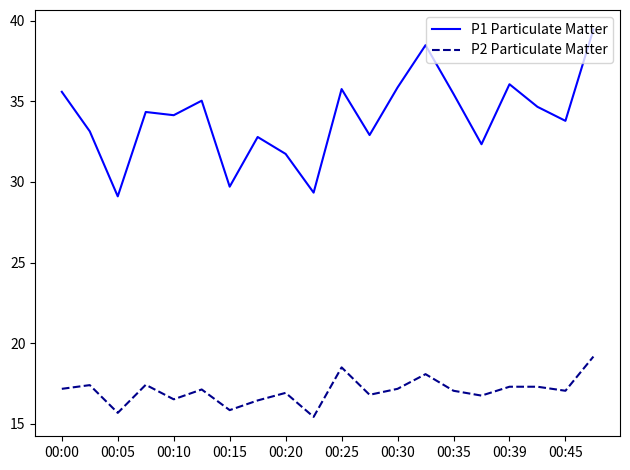

Which series has the largest range (max minus min)?

P1 Particulate Matter